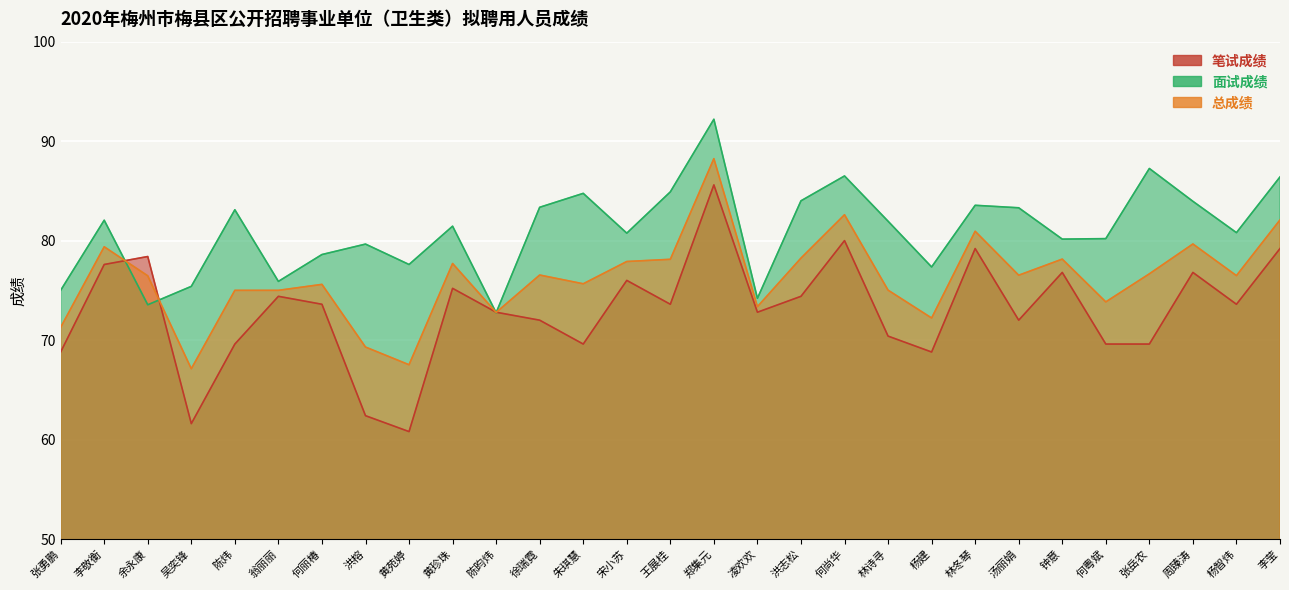

True or false: 总成绩 and 笔试成绩 intersect in this chart.

True